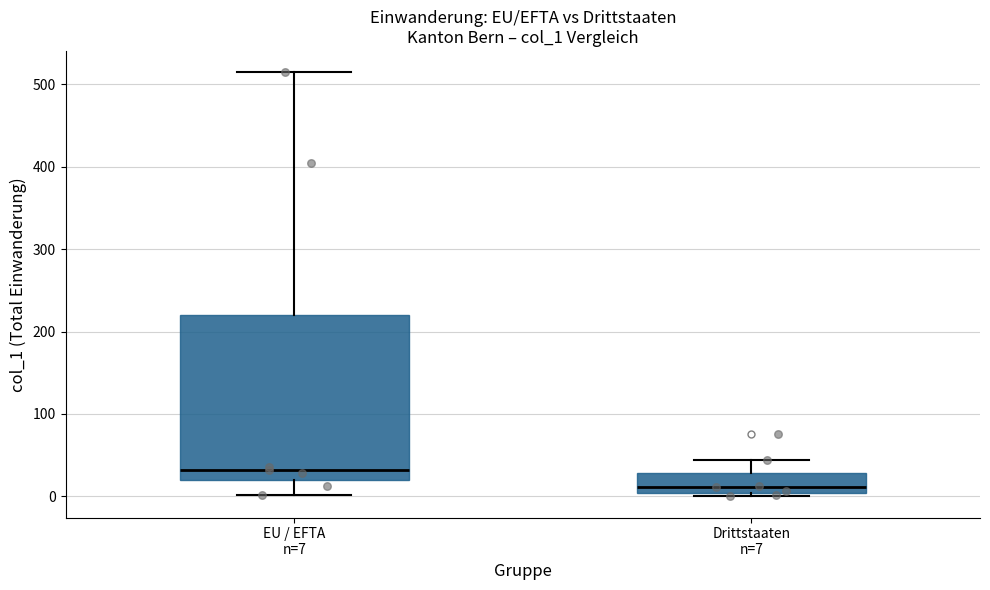

Where does the median line of the box for EU / EFTA n=7 sit on the y-axis? The values are not printed on the chart, so give them approximately, as read against the axis.

30